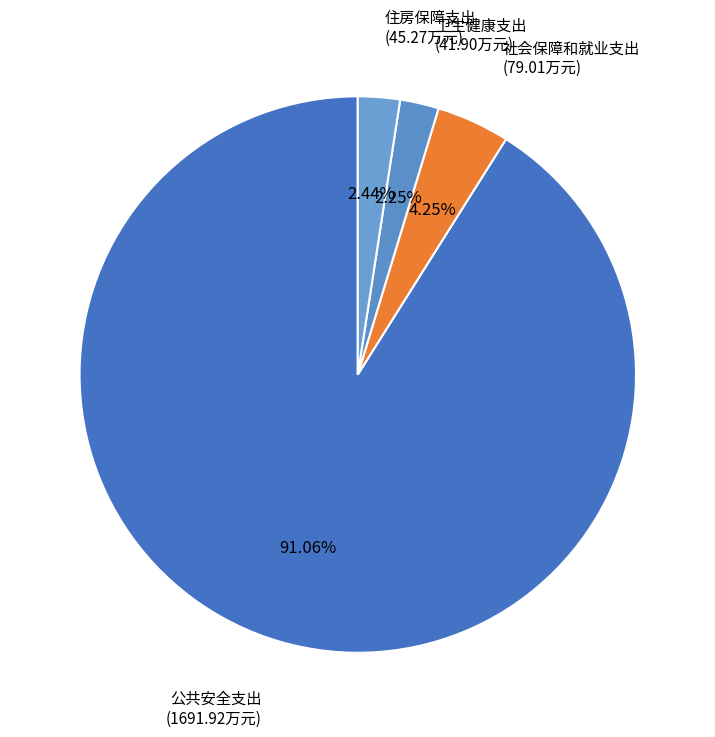

How many segments does this pie chart have?

4